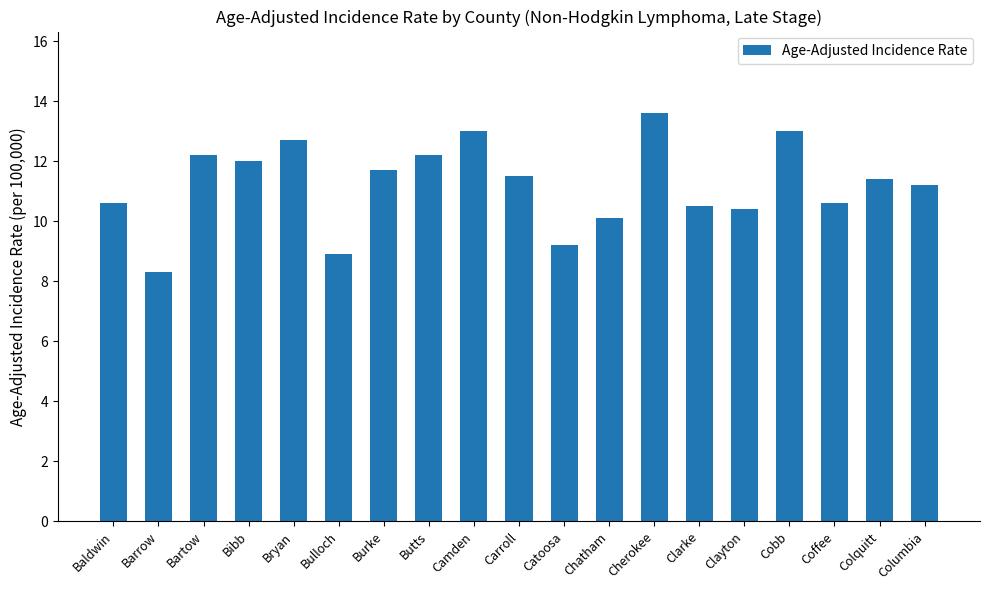

What is the difference between the values at Baldwin and Bartow?

1.6